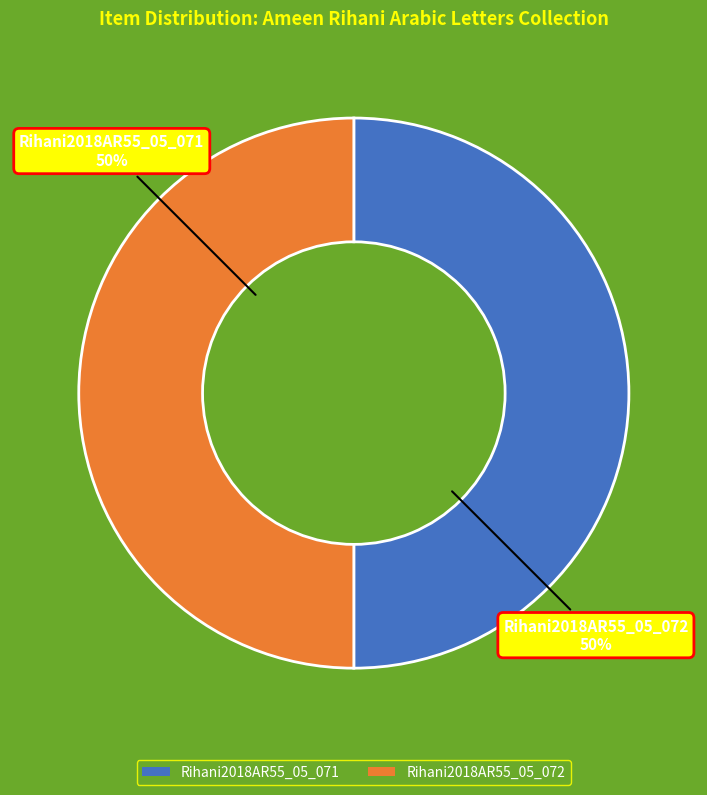

To the nearest percent, what percentage of the pie is Rihani2018AR55_05_072?

50%